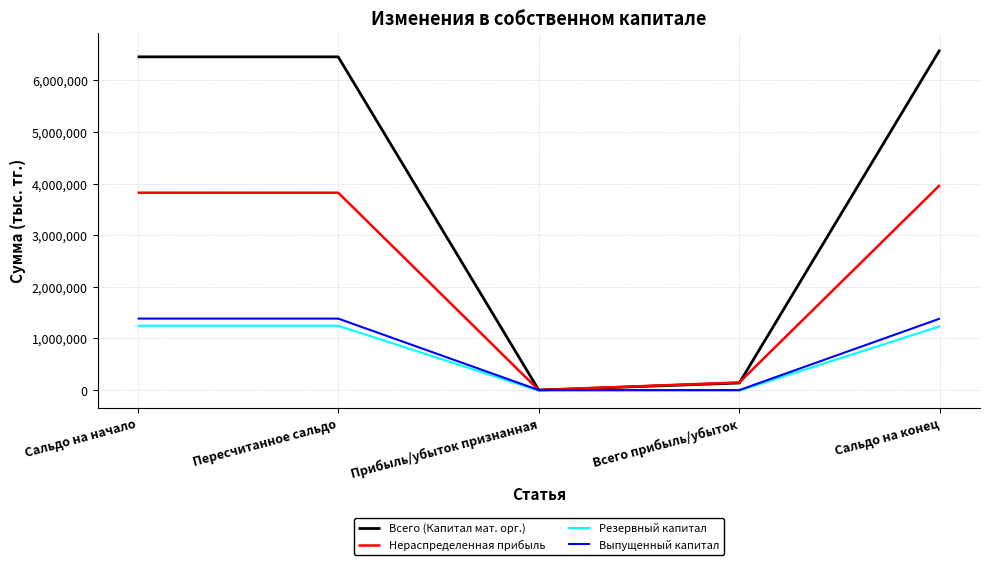

The Нераспределенная прибыль series shows 3824970 at Сальдо на начало. True or false?

True